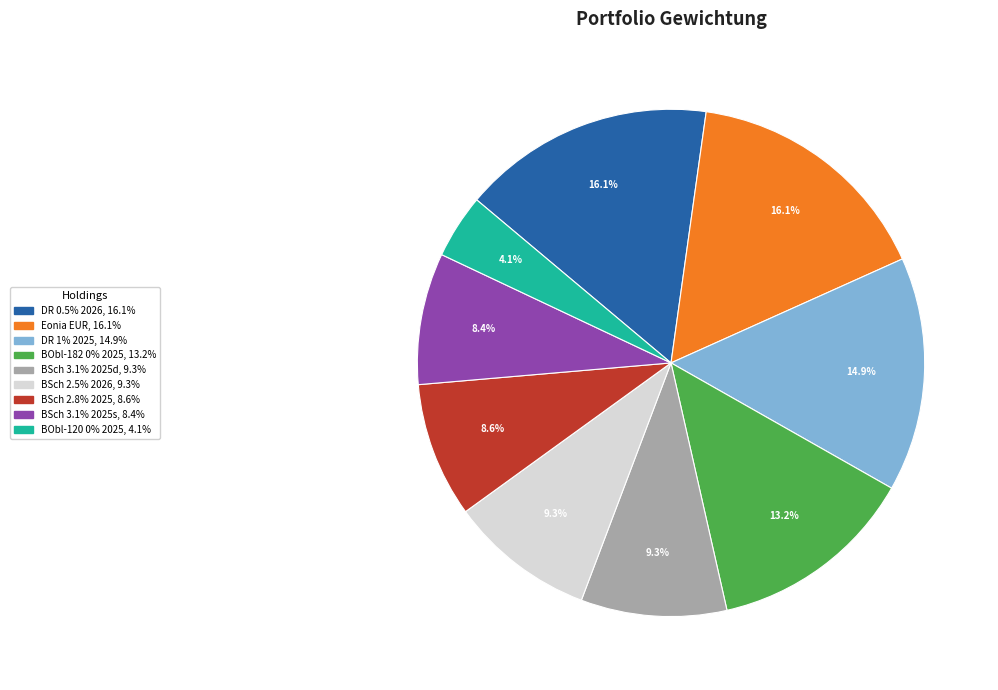

Is there any slice that represents more than half of the pie?

No